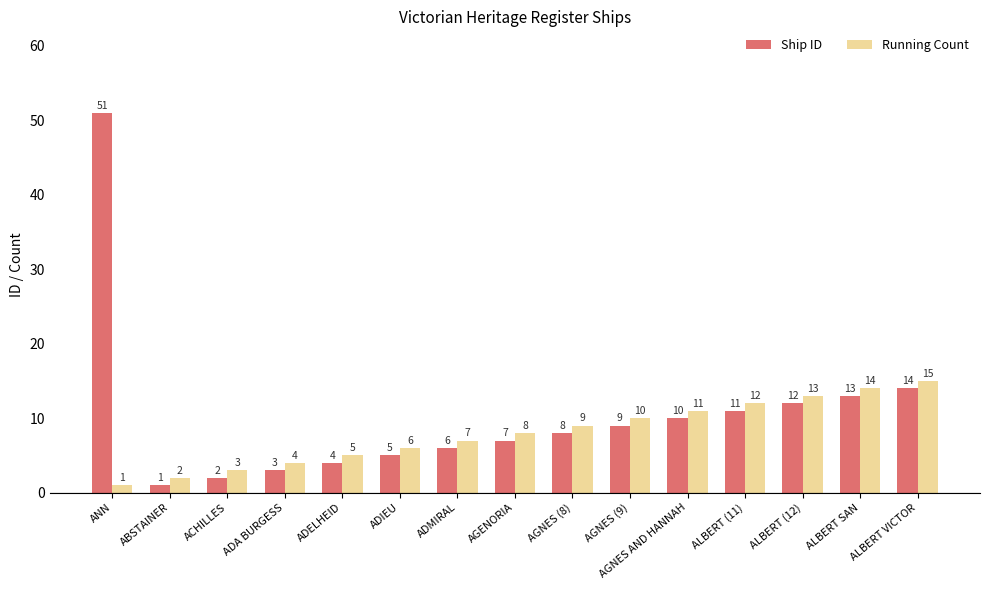

What is the value of the Ship ID bar at the 7th from the left?

6